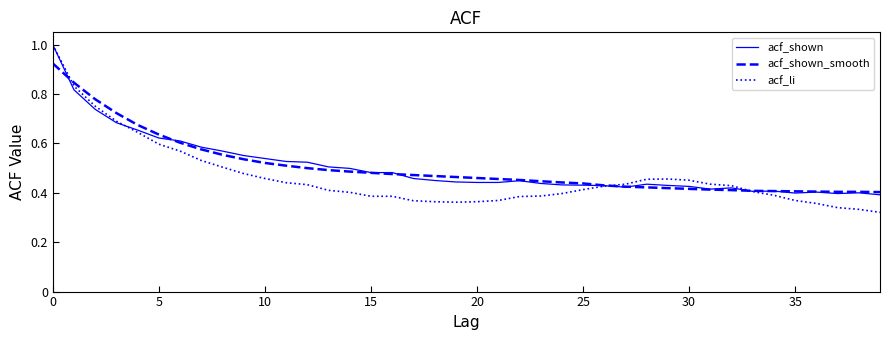

What is the sum of all acf_shown values?

20.2